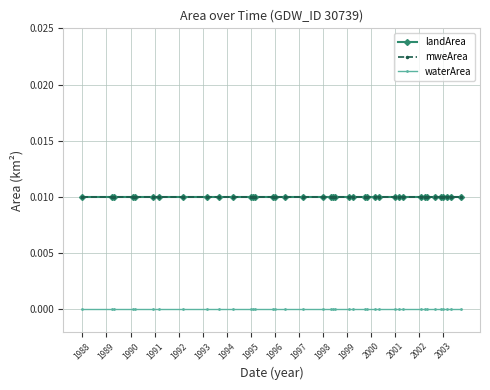

Does the chart have visible grid lines?

Yes